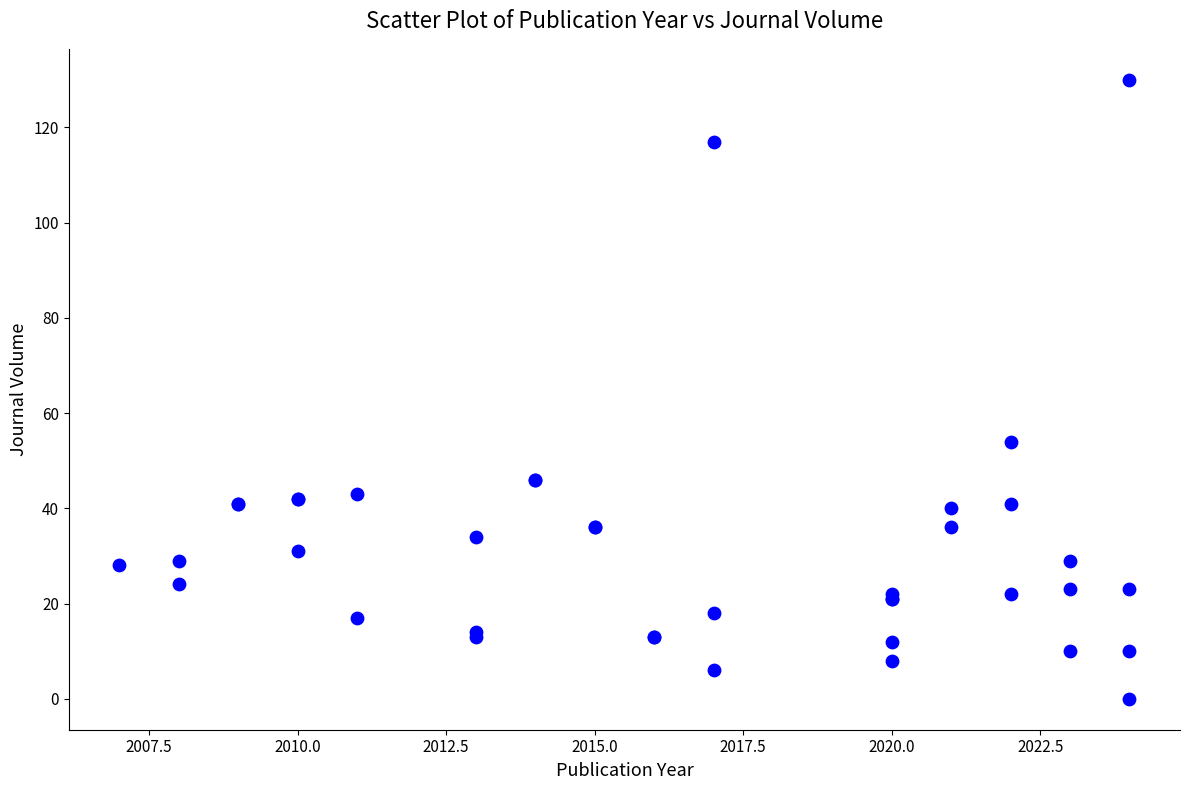

What Y value in the scatter plot is closest to 65?

54